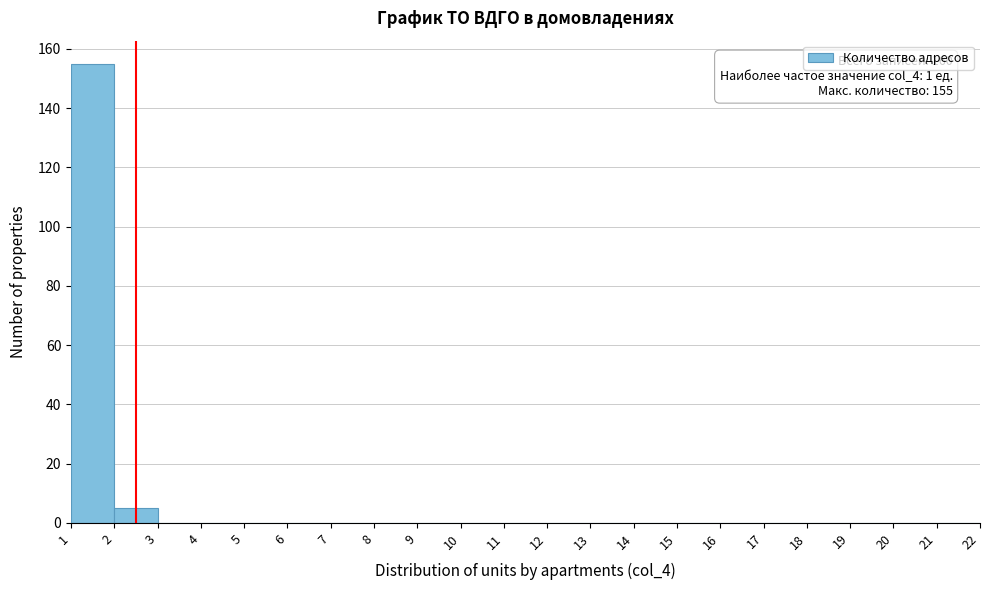

Over which range of the x-axis is the bar tallest?

1 to 2